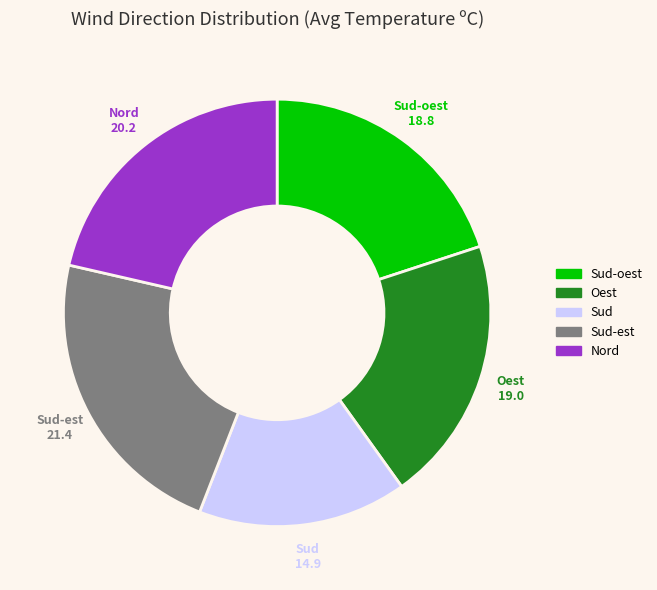

Does any single category account for the majority?

No